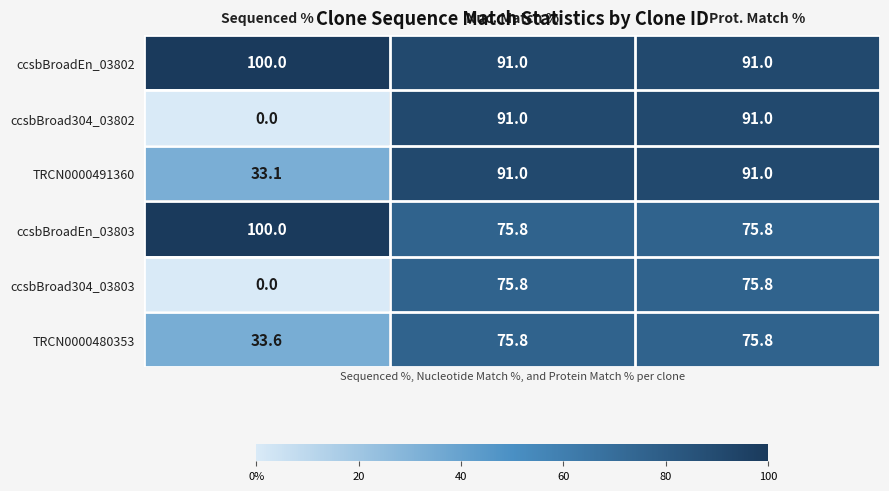

Between Sequenced % and Nuc. Match %, which series saw the biggest shift?

ccsbBroad304_03802